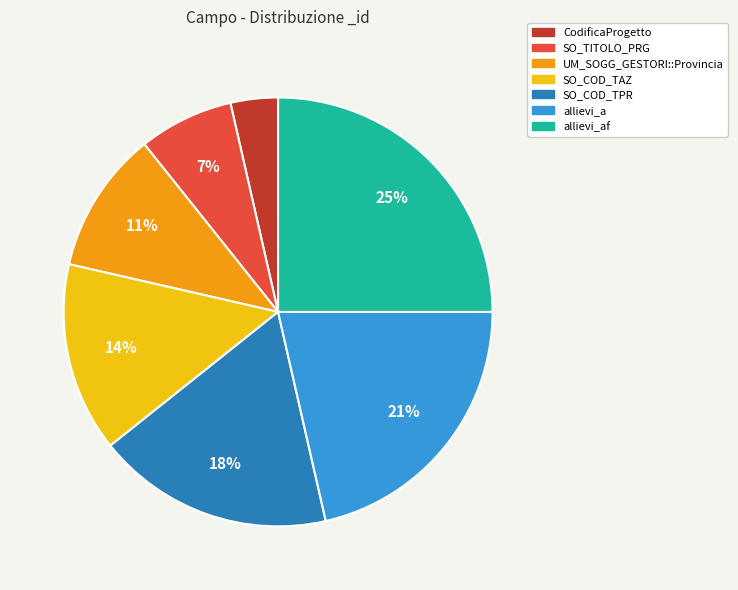

To the nearest percent, what is the average slice percentage?

14%